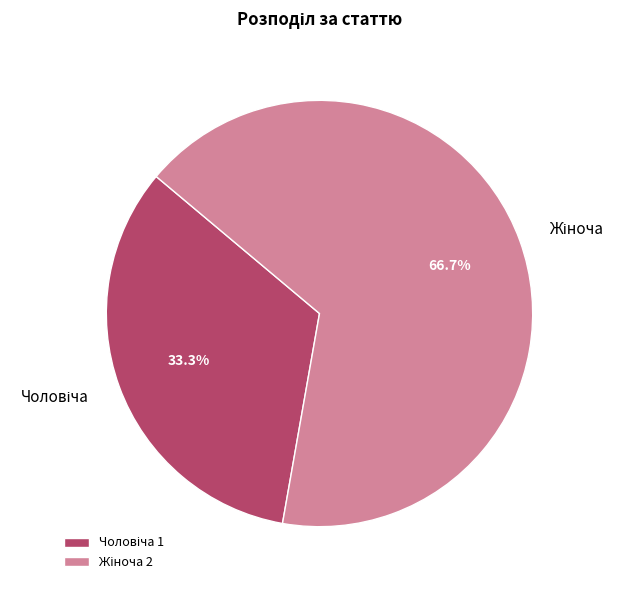

What is the largest slice in the pie chart?

Жіноча